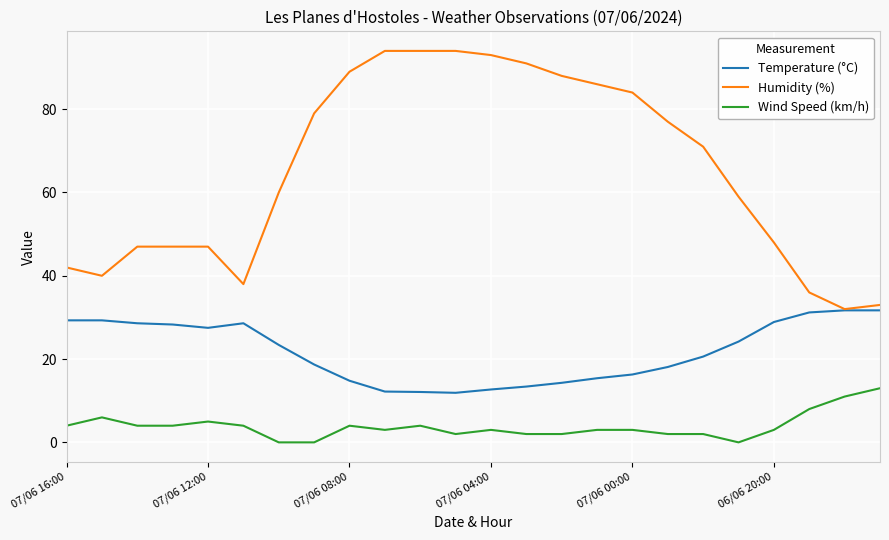

Rank the series by their maximum value, from lowest to highest.

Wind Speed (km/h), Temperature (°C), Humidity (%)